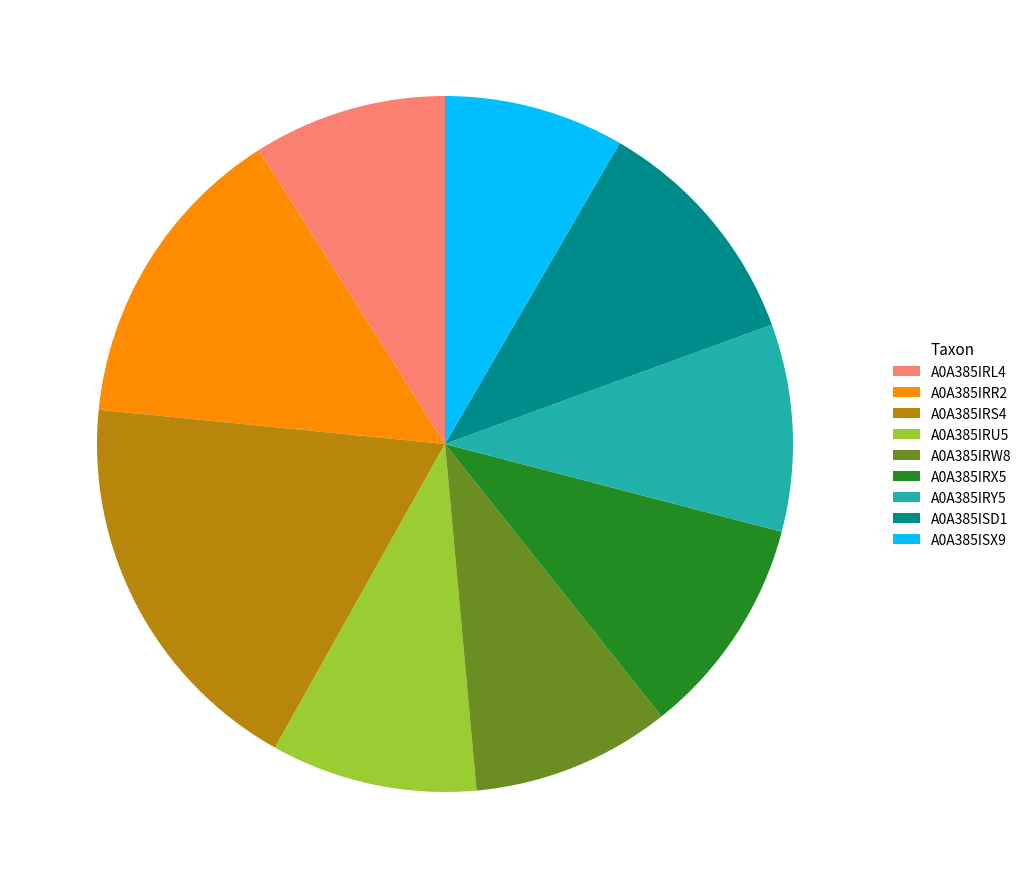

Between A0A385IRX5 and A0A385ISX9, which is larger?

A0A385IRX5